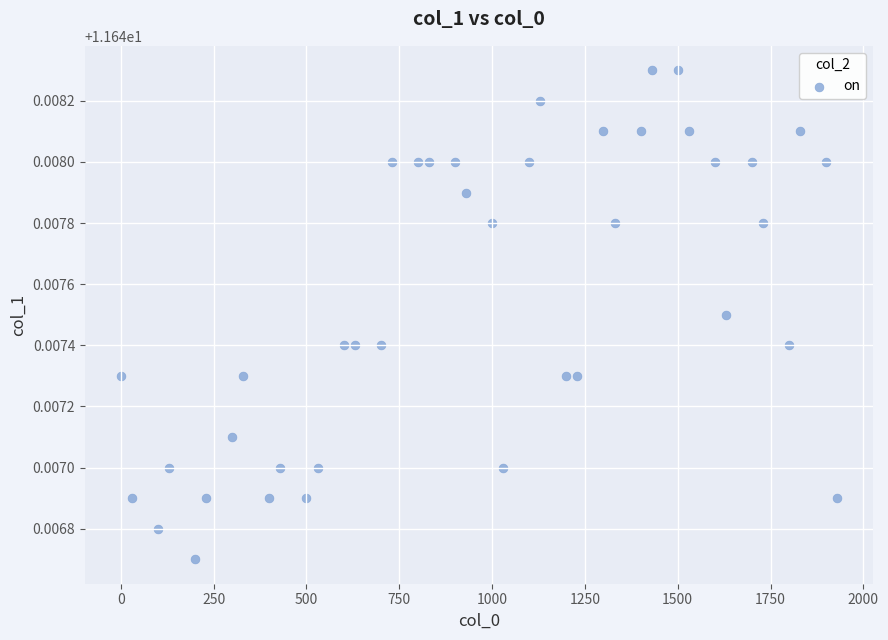

What is the range of X values (max minus min)?

1930.0